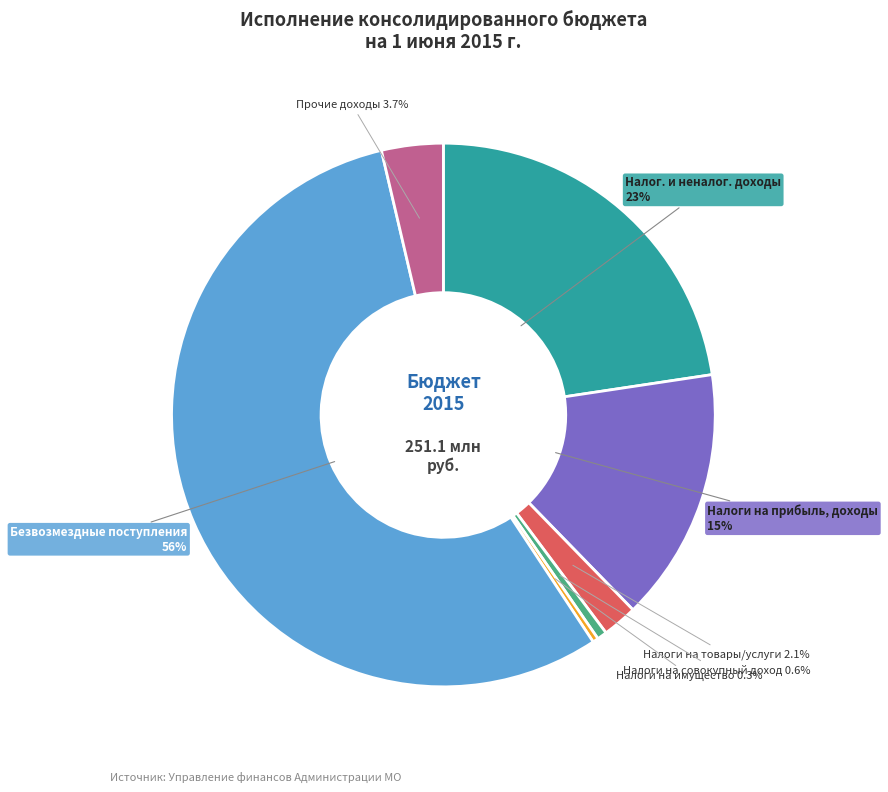

What is the ratio of the value at Прочие доходы to the value at Налоги на товары/услуги?

1.8